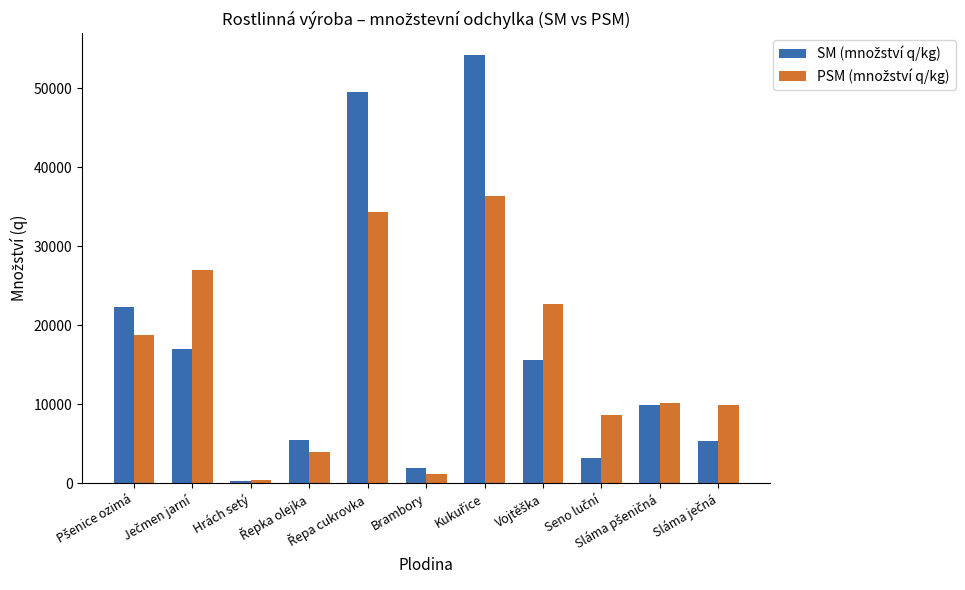

Count the number of data series in this chart.

2